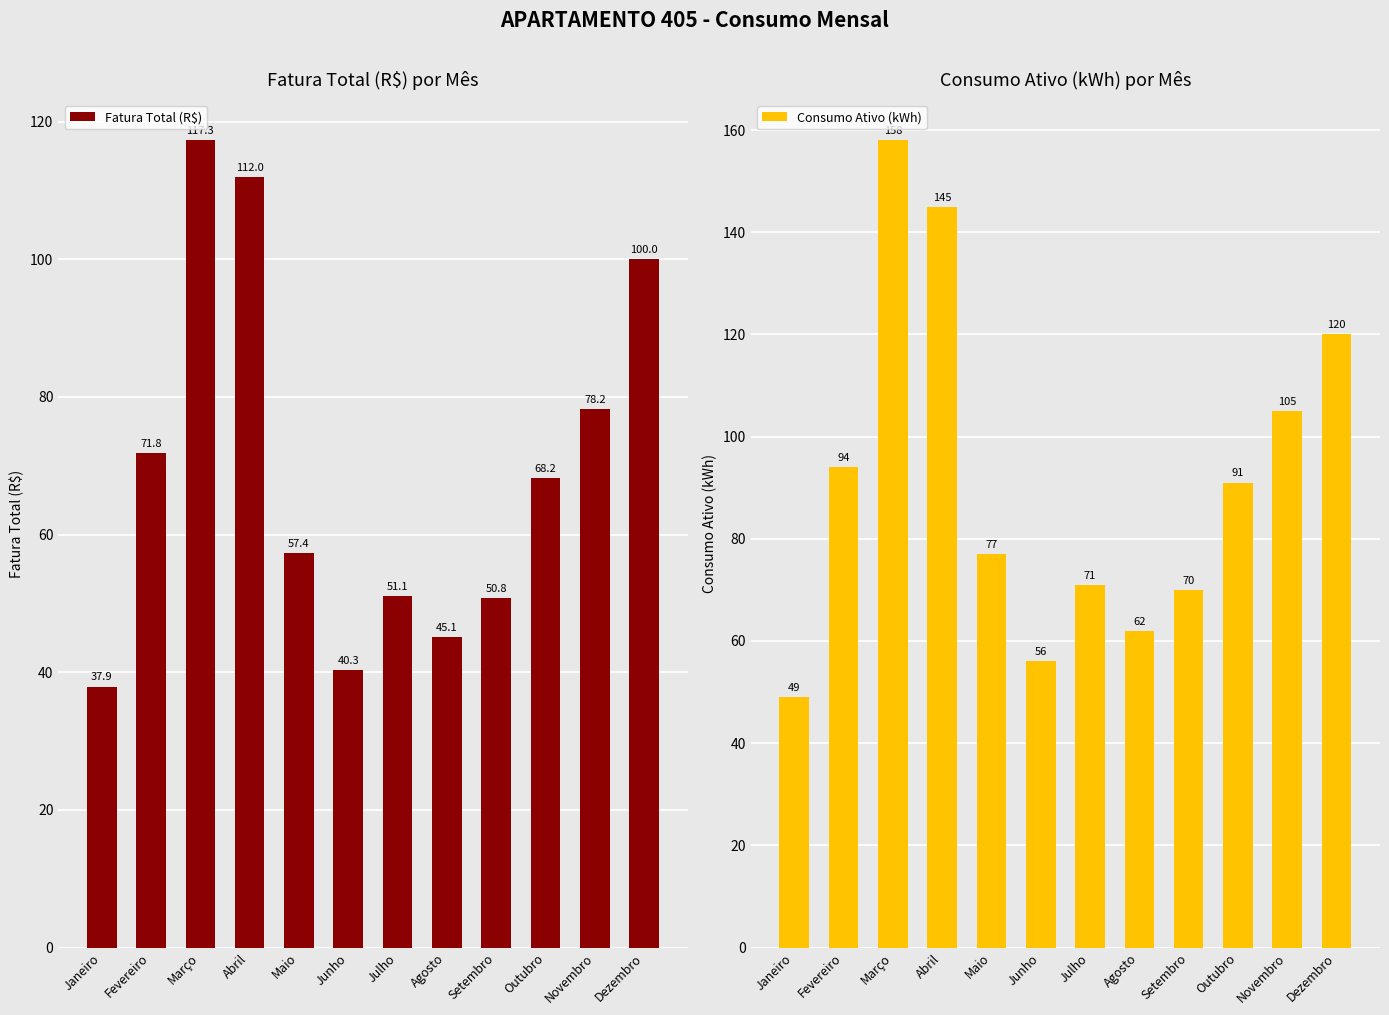

Rank the series at Outubro from lowest to highest value.

Fatura Total (R$), Consumo Ativo (kWh)